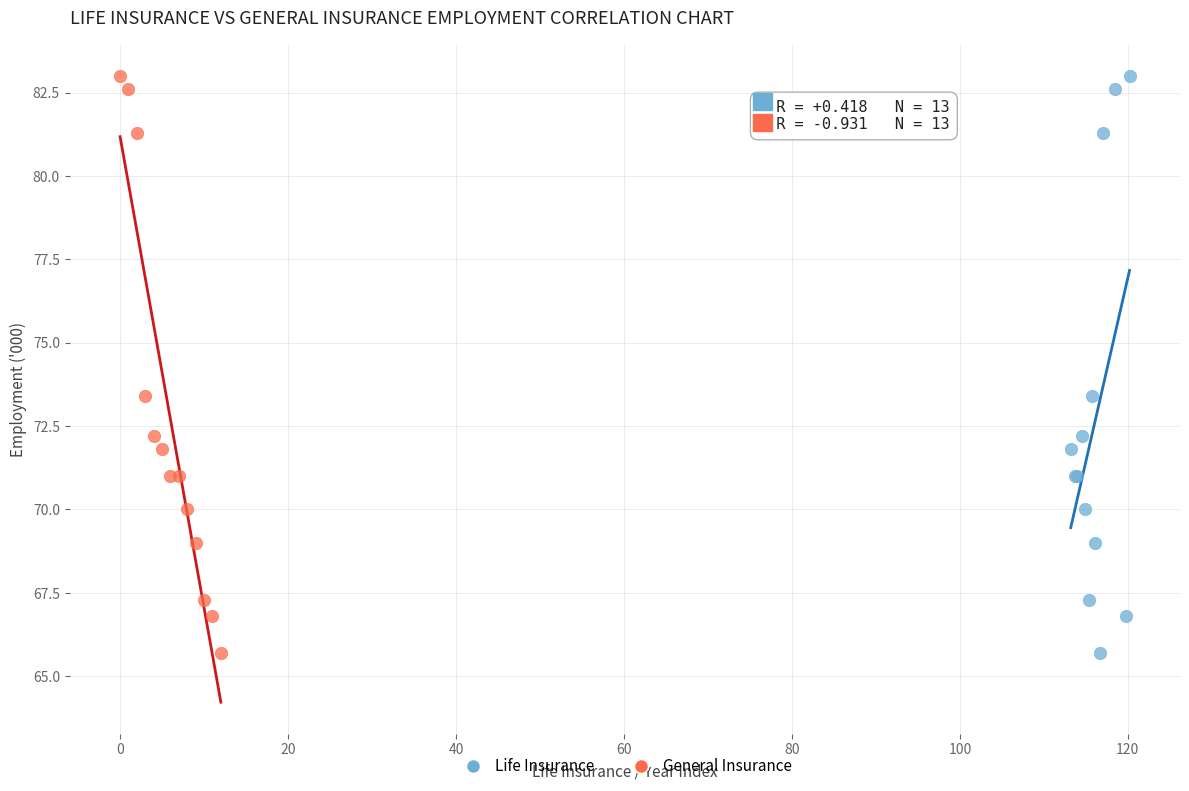

What are all the series names shown in the legend?

Life Insurance, General Insurance